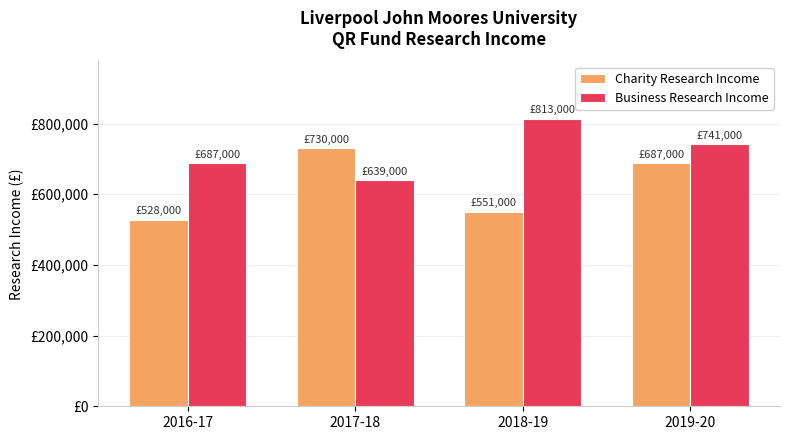

Reading right to left, transcribe all the data shown in this chart.

Charity Research Income: 2019-20=687000	2018-19=551000	2017-18=730000	2016-17=528000
Business Research Income: 2019-20=741000	2018-19=813000	2017-18=639000	2016-17=687000